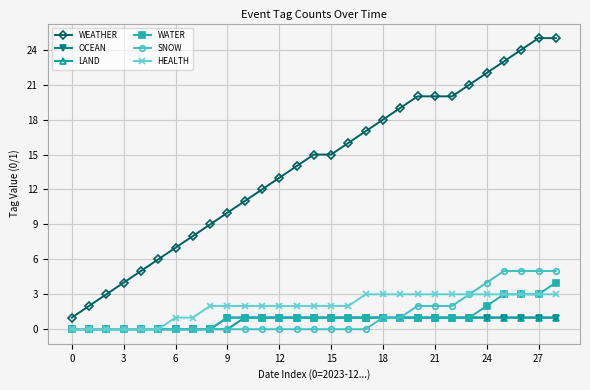

What is the maximum value for HEALTH?

3